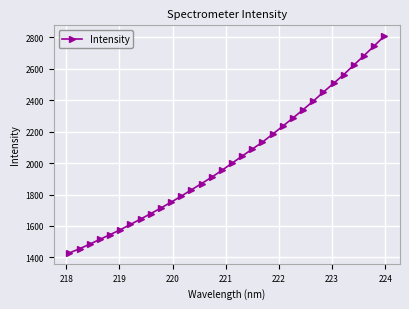

What is the value of the 19th point from the left?

2088.9